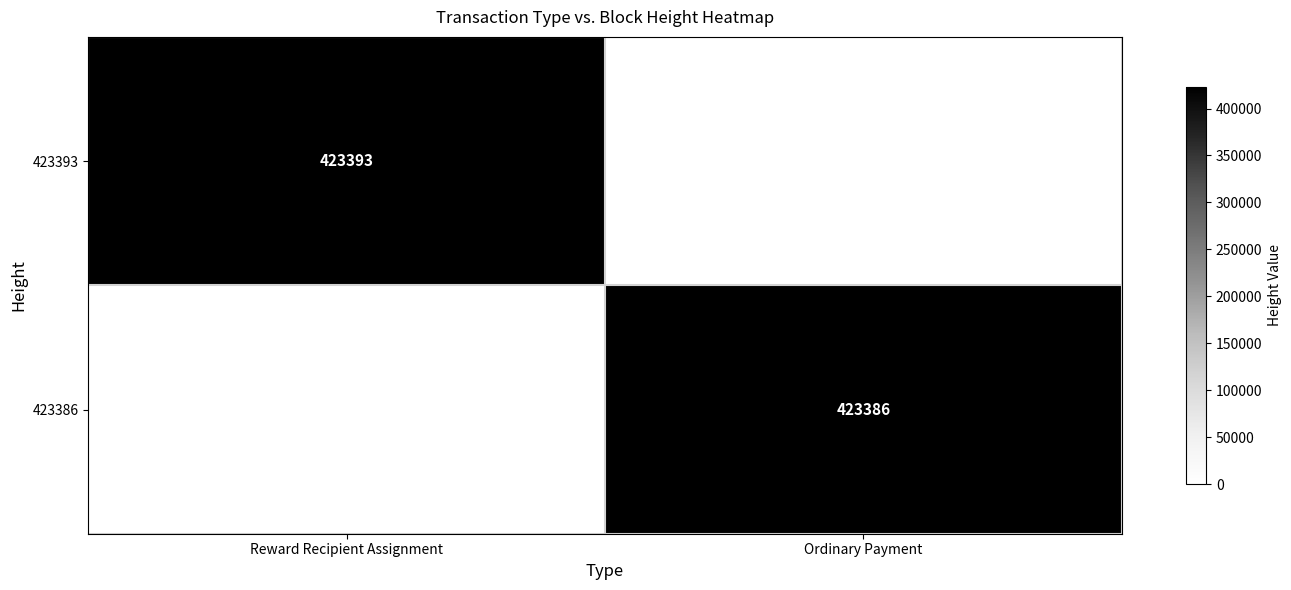

The 423393 series shows 423393 at Reward Recipient Assignment. True or false?

True